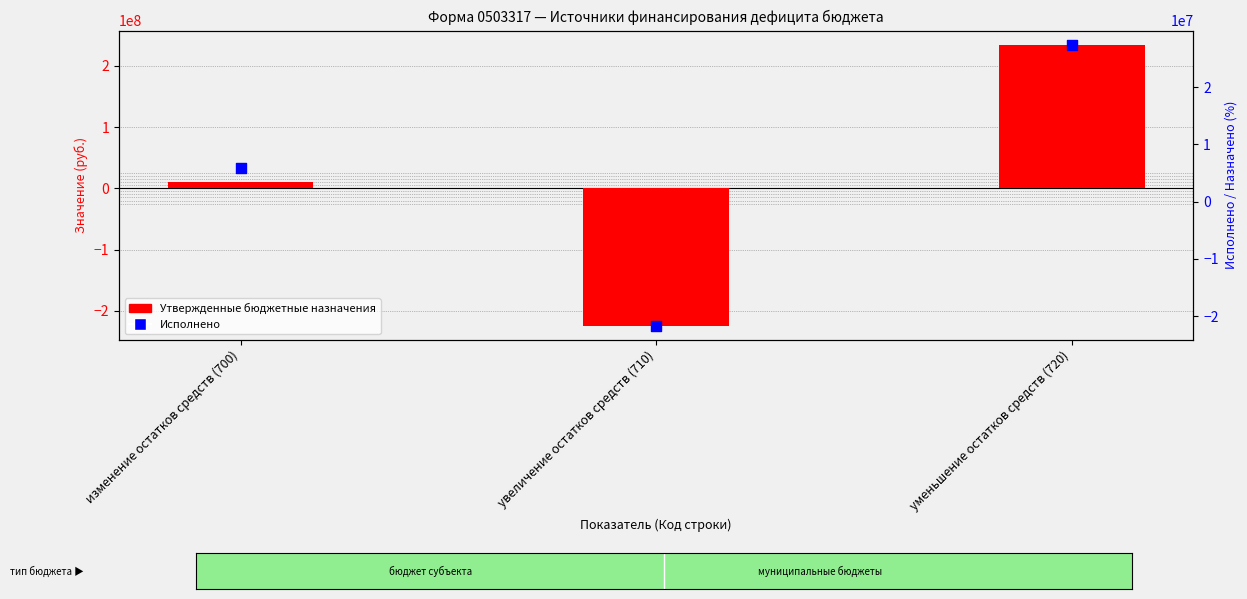

Which series has the largest Y range (max minus min)?

Утвержденные бюджетные назначения